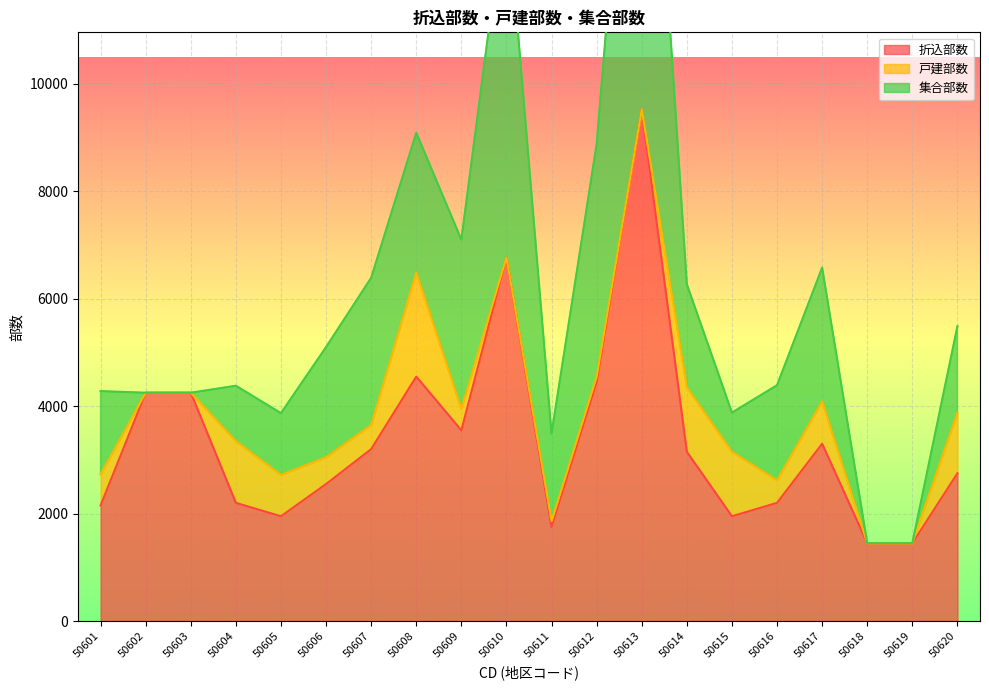

Which category has the highest value across all series?

50613